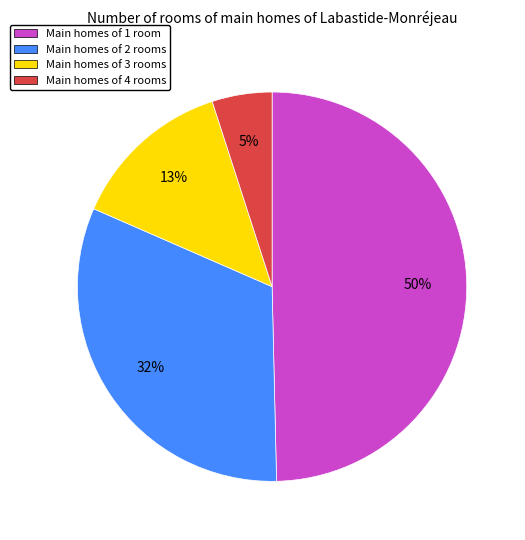

To the nearest percent, what is the average slice percentage?

25%